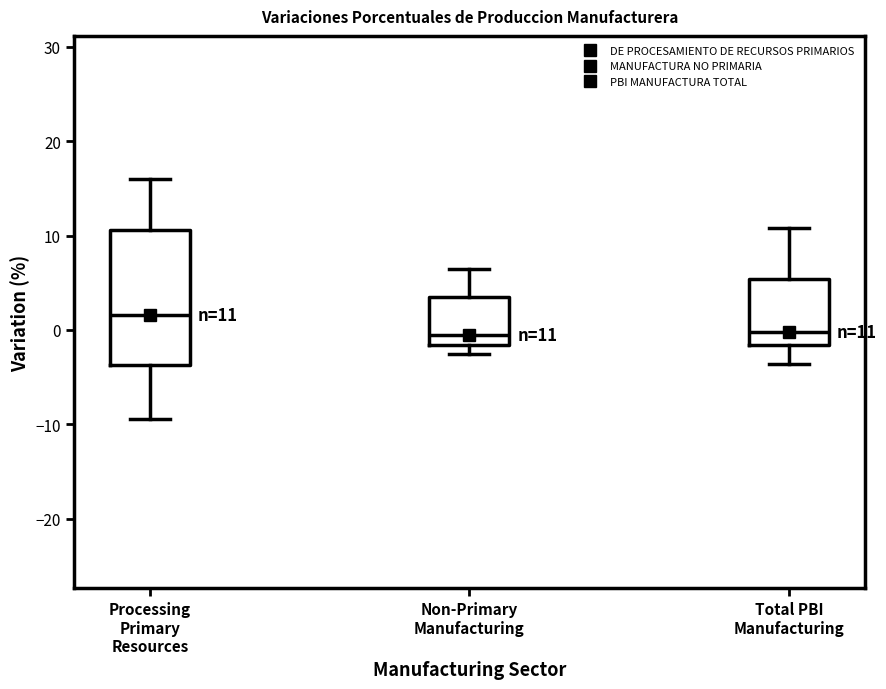

Which box has the highest median line?

Processing Primary Resources